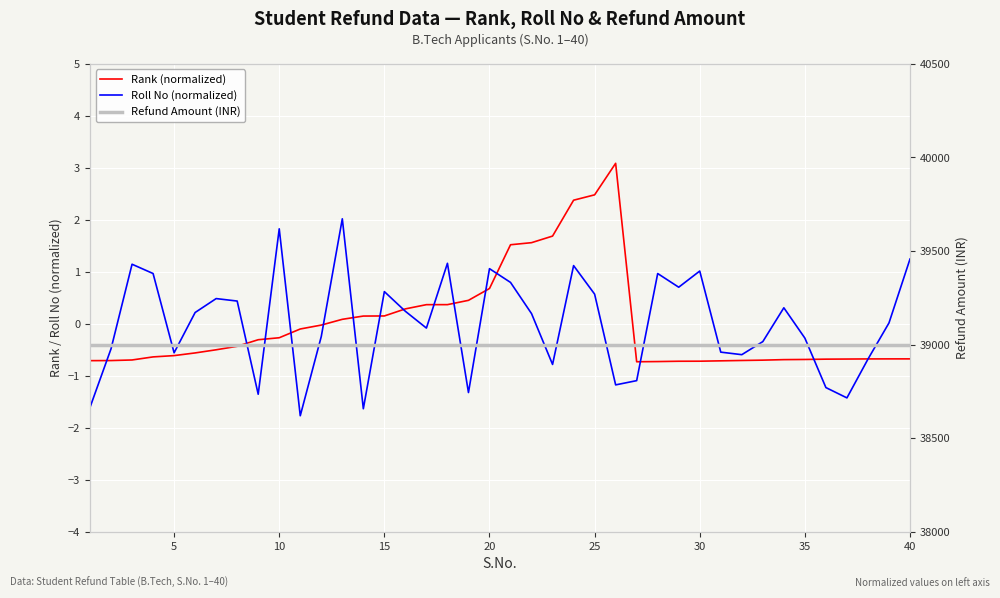

How many positive values does the Roll No (normalized) series have?

21